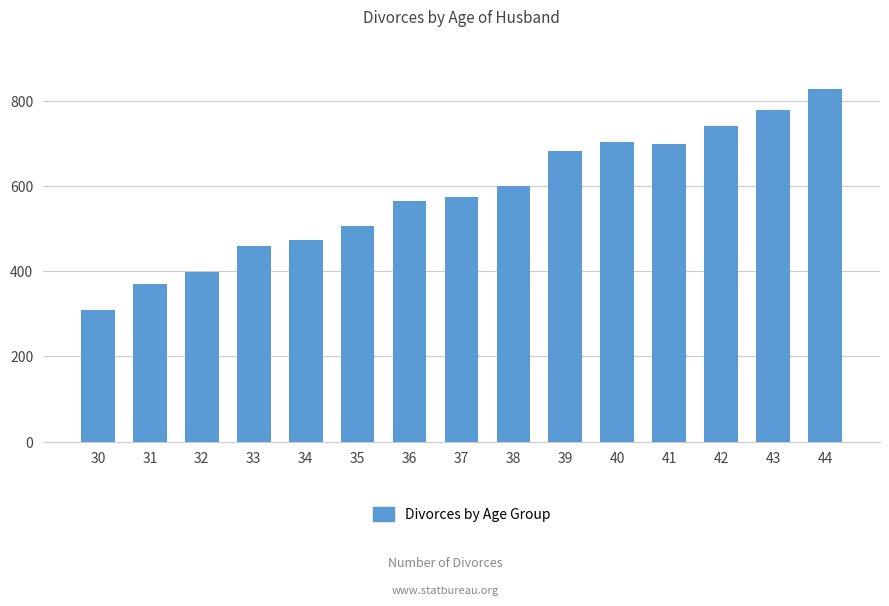

Does the chart contain any negative values?

No